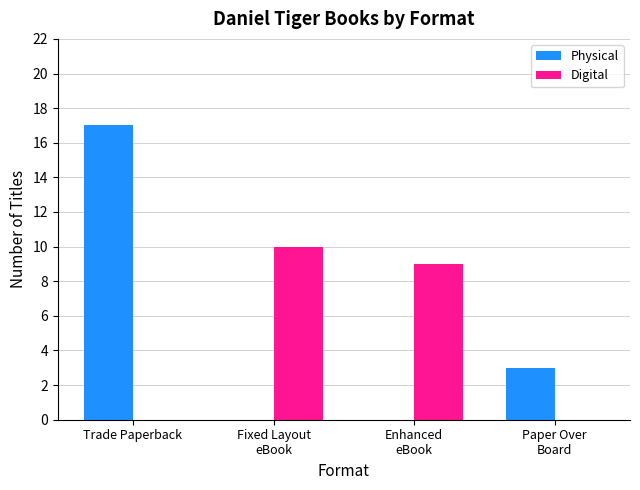

How many categories are shown in the chart?

4